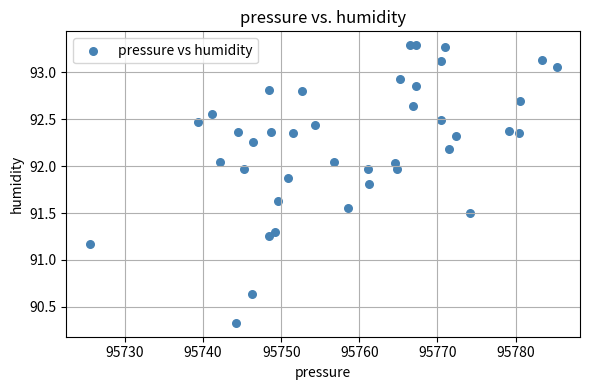

What Y value in the scatter plot is closest to 91?

91.2